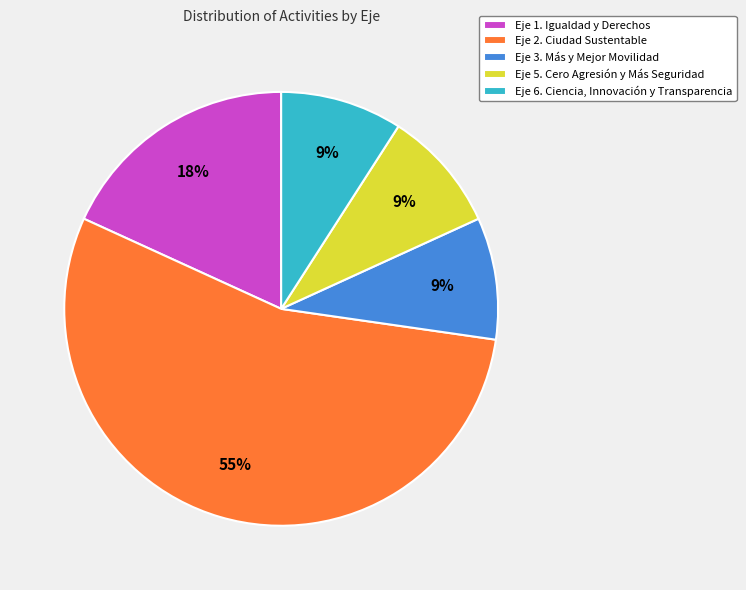

Which has a higher value, Eje 2. Ciudad Sustentable or Eje 3. Más y Mejor Movilidad?

Eje 2. Ciudad Sustentable